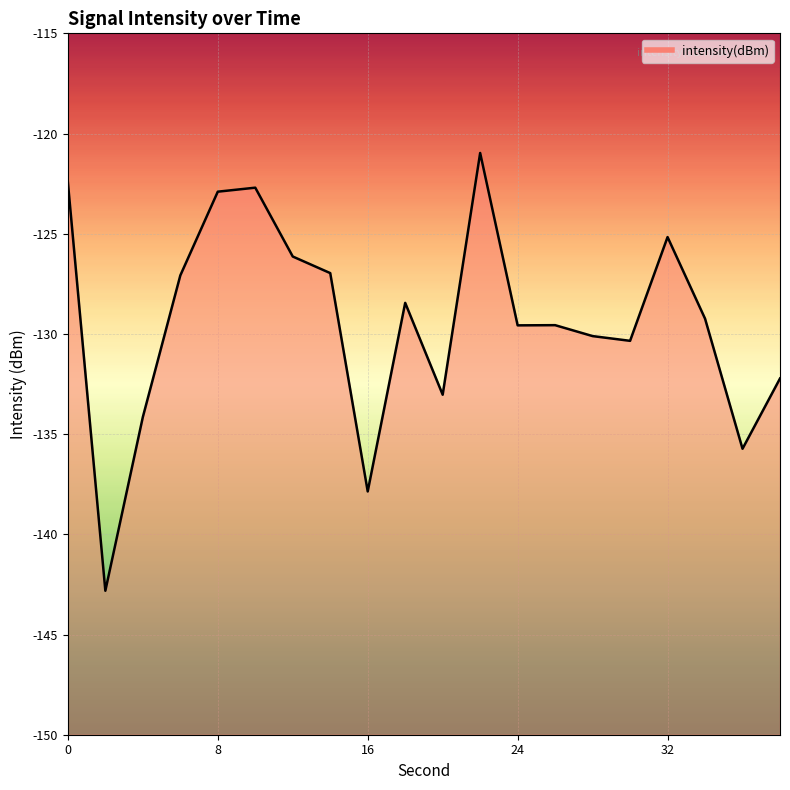

List the labels in order of value, largest first.

22, 0, 10, 8, 32, 12, 14, 6, 18, 34, 26, 24, 28, 30, 38, 20, 4, 36, 16, 2